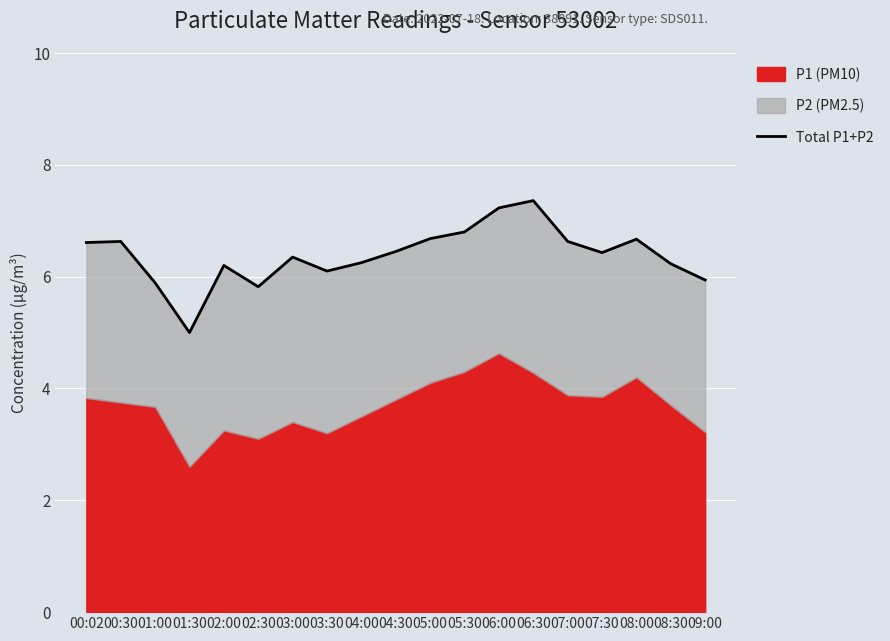

At which category does the data reach its first local valley?

01:30